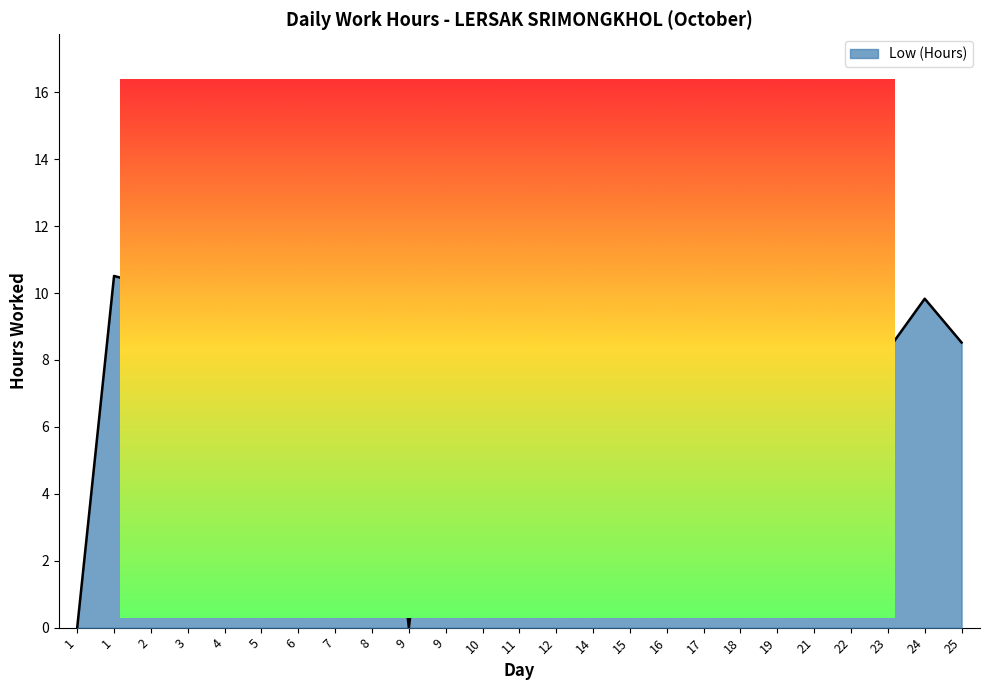

What is the approximate value at 3?

10.5